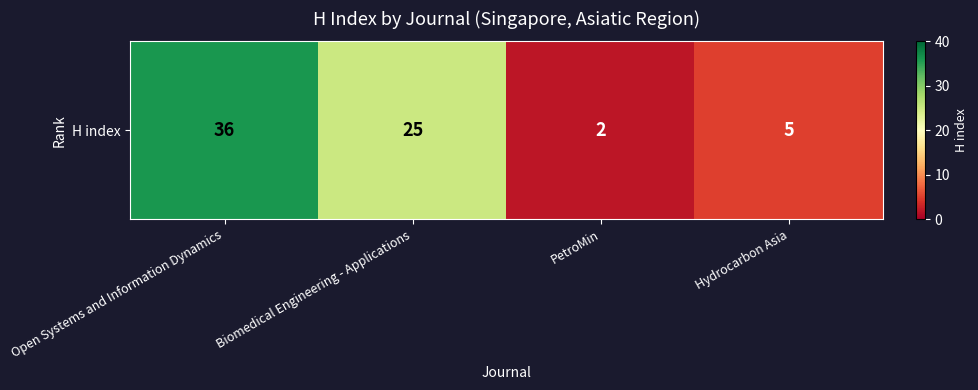

Rank the categories by value from highest to lowest.

Open Systems and Information Dynamics, Biomedical Engineering - Applications, Hydrocarbon Asia, PetroMin